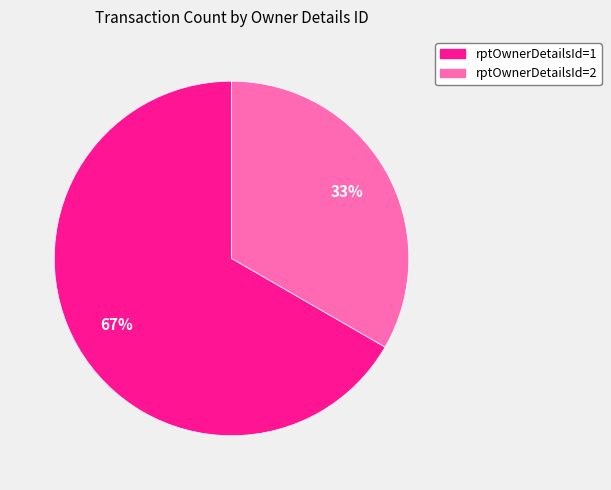

Does any single category account for the majority?

Yes